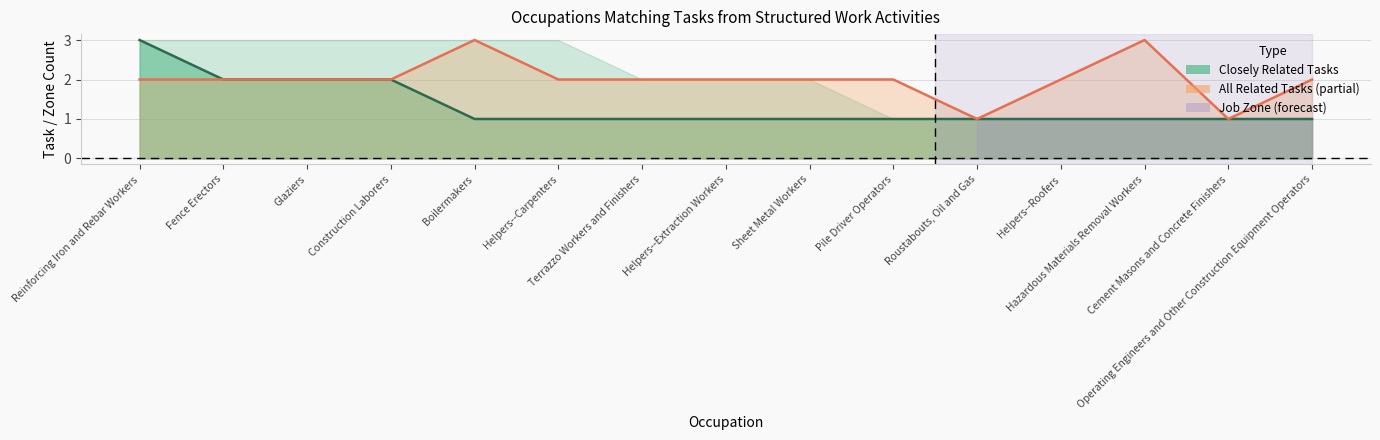

What is the minimum value shown in the chart?

1